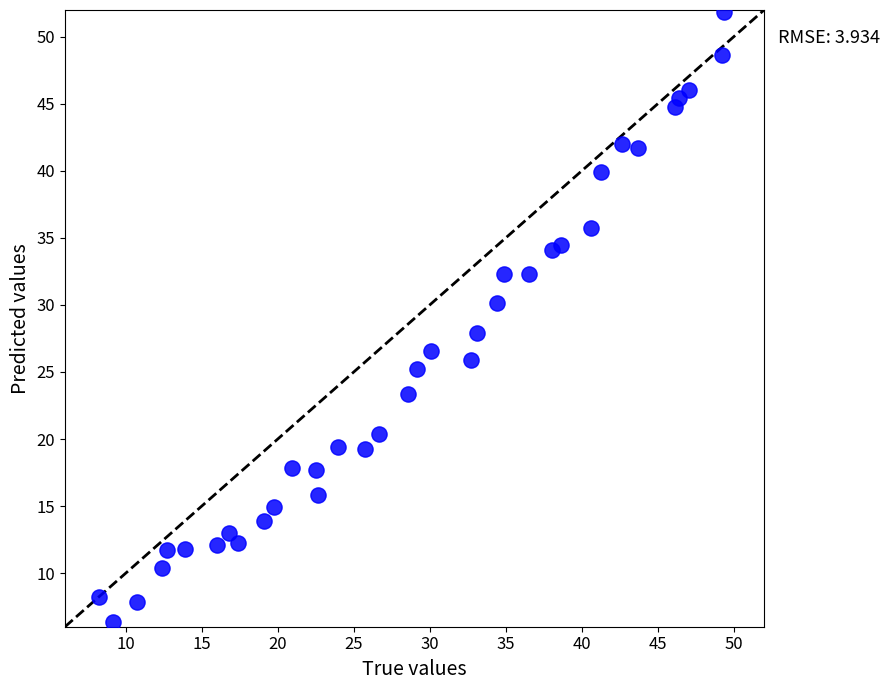

What is the range of X values (max minus min)?

41.1